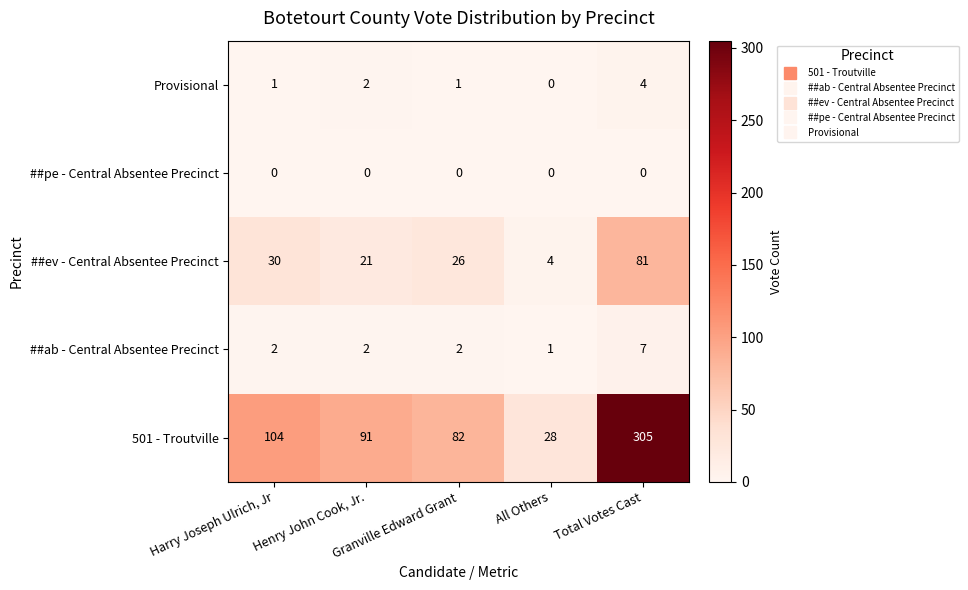

List the series in order of their peak value, highest first.

501 - Troutville, ##ev - Central Absentee Precinct, ##ab - Central Absentee Precinct, Provisional, ##pe - Central Absentee Precinct